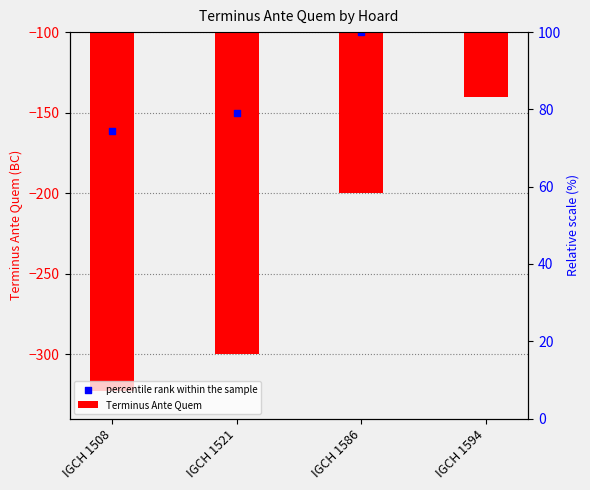

Which series contains the highest Y value?

Terminus Ante Quem